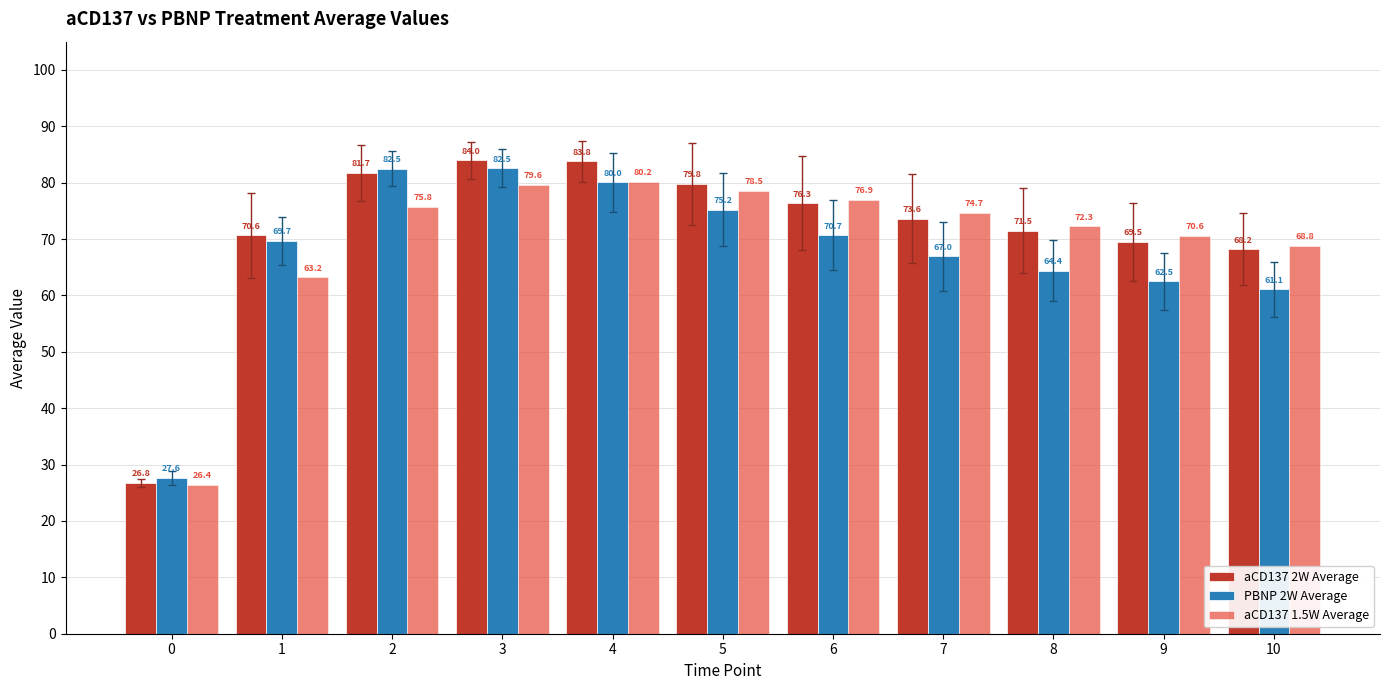

List the series in order of their peak value, lowest first.

aCD137 1.5W Average, PBNP 2W Average, aCD137 2W Average